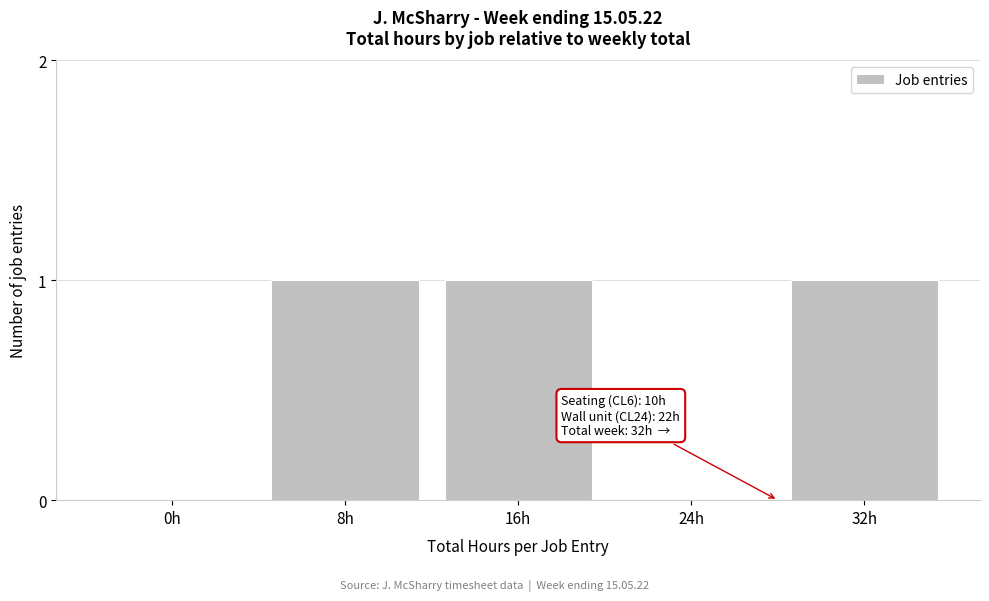

Reading left to right, transcribe all the data shown in this chart.

0h=0	8h=1	16h=1	24h=0	32h=1